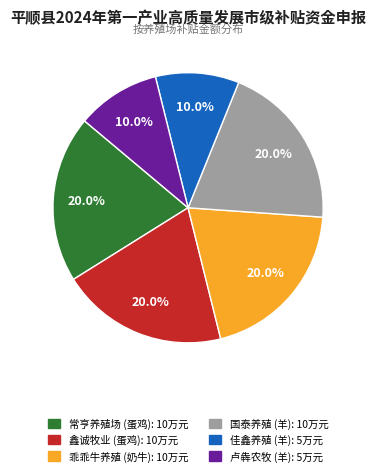

Does any single category account for the majority?

No